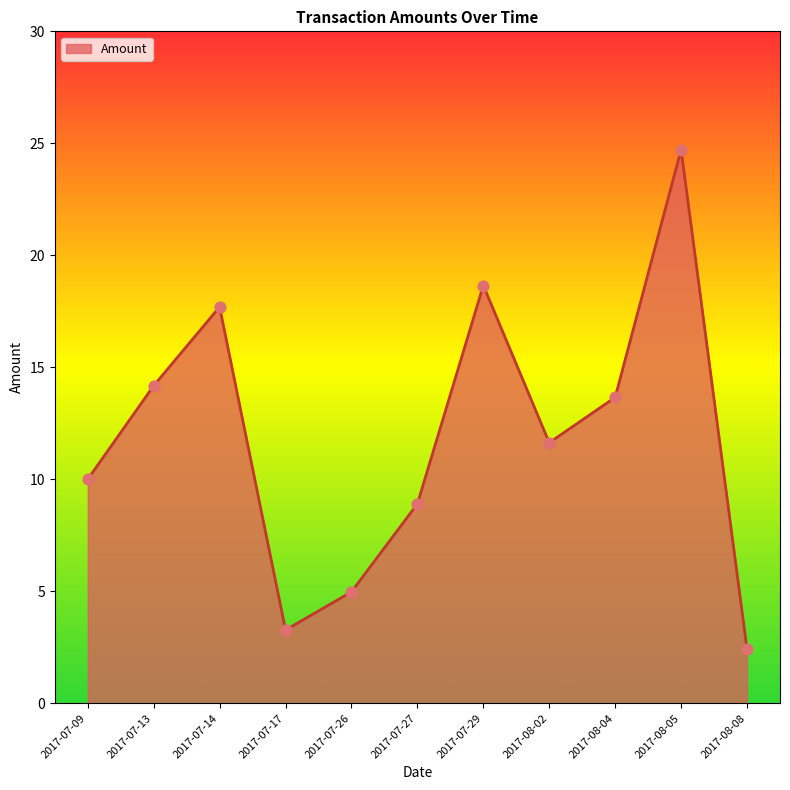

Between 2017-07-09 and 2017-07-13, which is larger?

2017-07-13